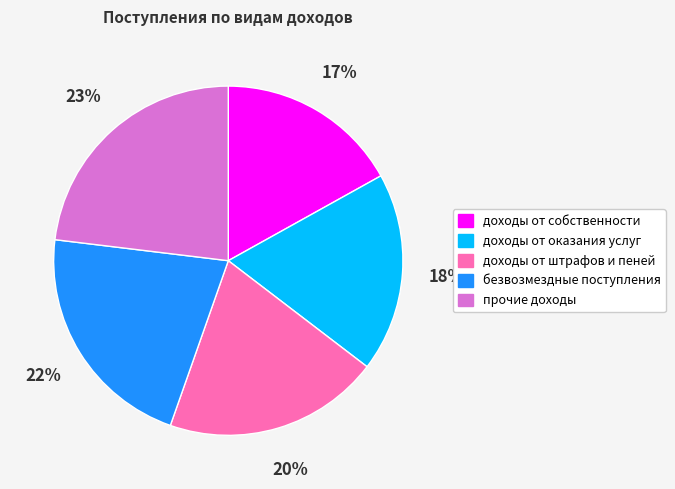

Between доходы от собственности and безвозмездные поступления, which is larger?

безвозмездные поступления